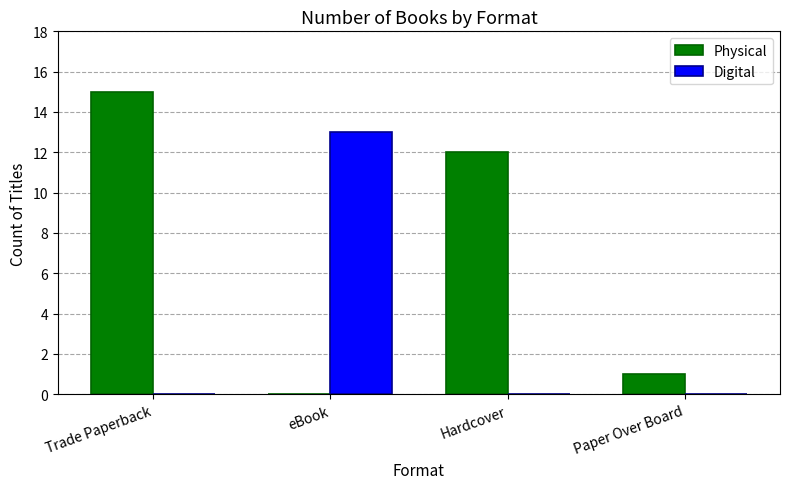

What are all the series names shown in the legend?

Physical, Digital